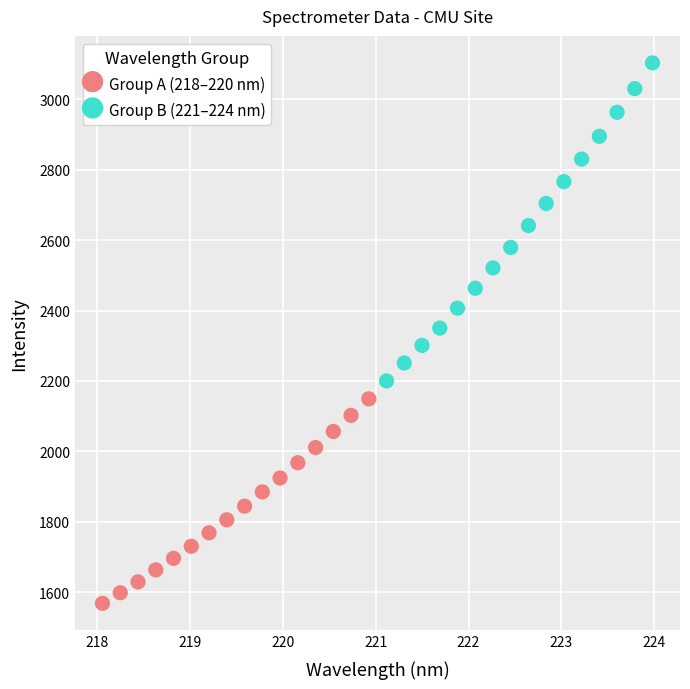

Which series has the widest spread of Y values?

Group B (221–224 nm)